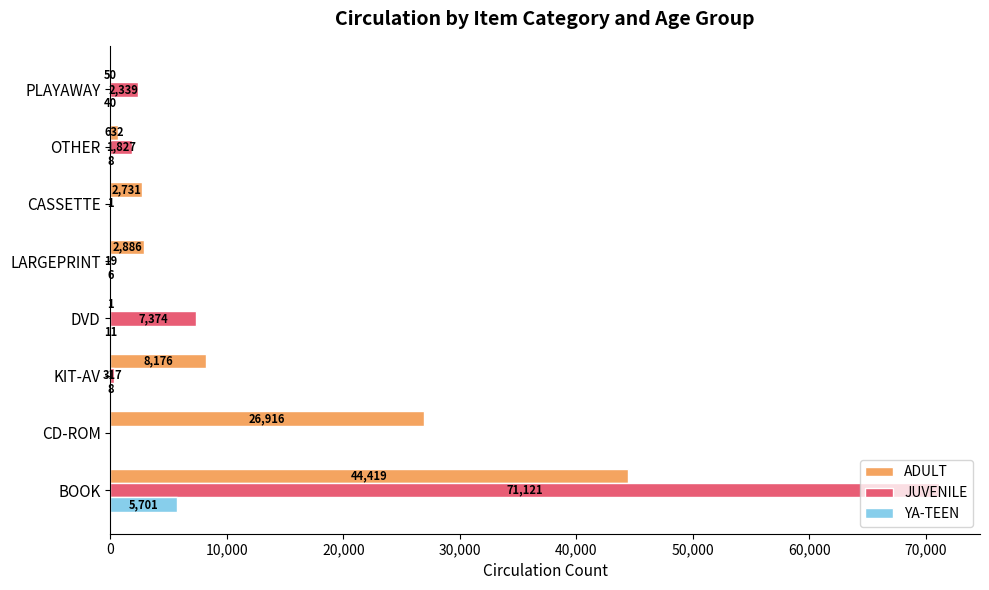

True or false: JUVENILE has a value of 317 at KIT-AV.

True